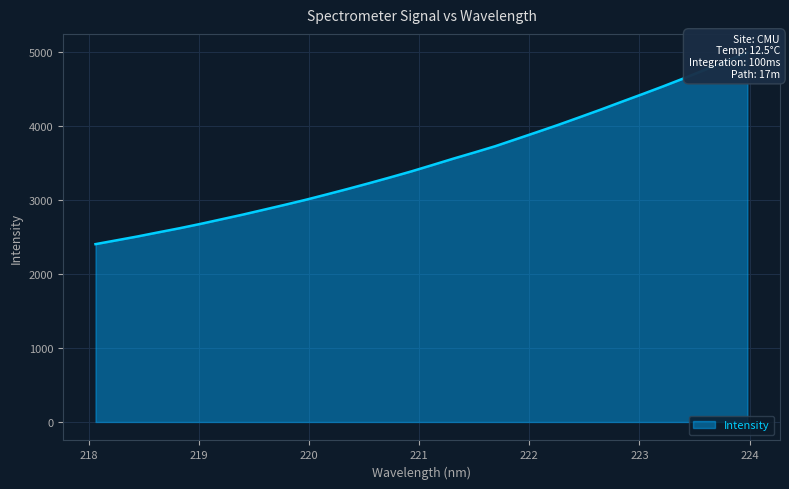

What is the maximum value shown in the chart?

5001.7